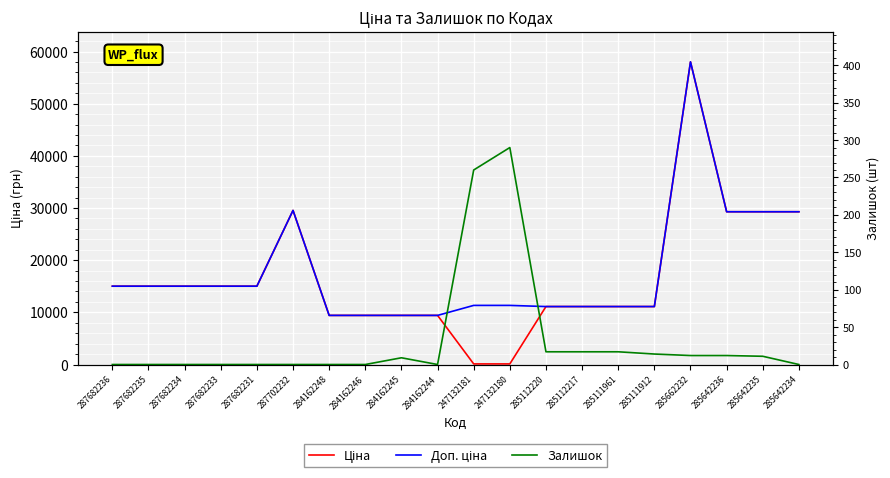

Reading left to right, what are all the values shown in this chart?

Ціна: 15019.2	15019.2	15019.2	15019.2	15019.2	29548.9	9416.9	9416.9	9416.9	9416.9	113.3	113.3	11113.6	11113.6	11113.6	11113.6	58037.0	29294.9	29294.9	29294.9
Доп. ціна: 15019.2	15019.2	15019.2	15019.2	15019.2	29548.9	9416.9	9416.9	9416.9	9416.9	11334.0	11334.0	11113.6	11113.6	11113.6	11113.6	58037.0	29294.9	29294.9	29294.9
Залишок: 0.0	0.0	0.0	0.0	0.0	0.0	0.0	0.0	9.0	0.0	260.0	290.0	17.0	17.0	17.0	14.0	12.0	12.0	11.0	0.0